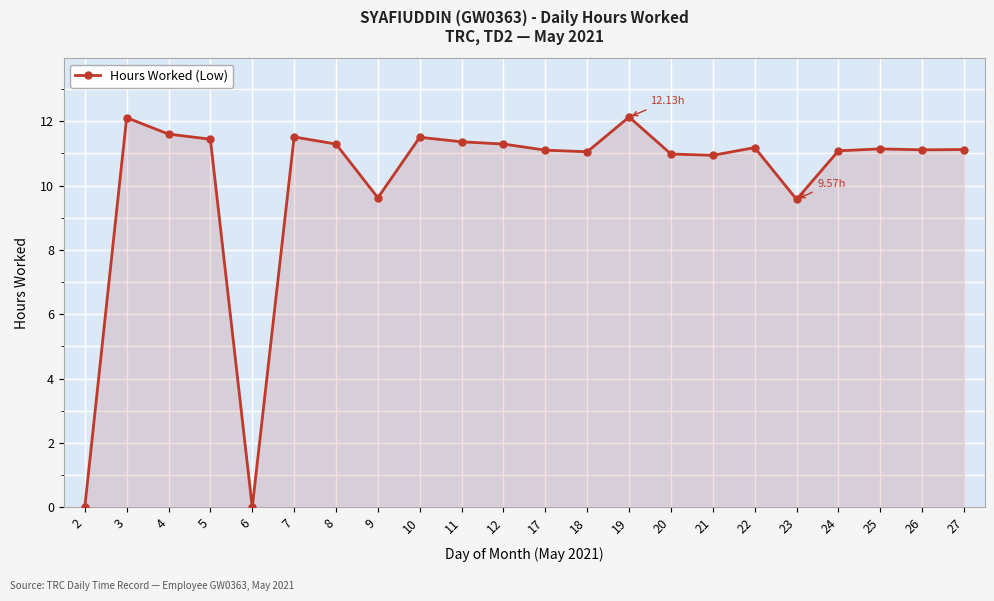

How many categories are shown in the chart?

22